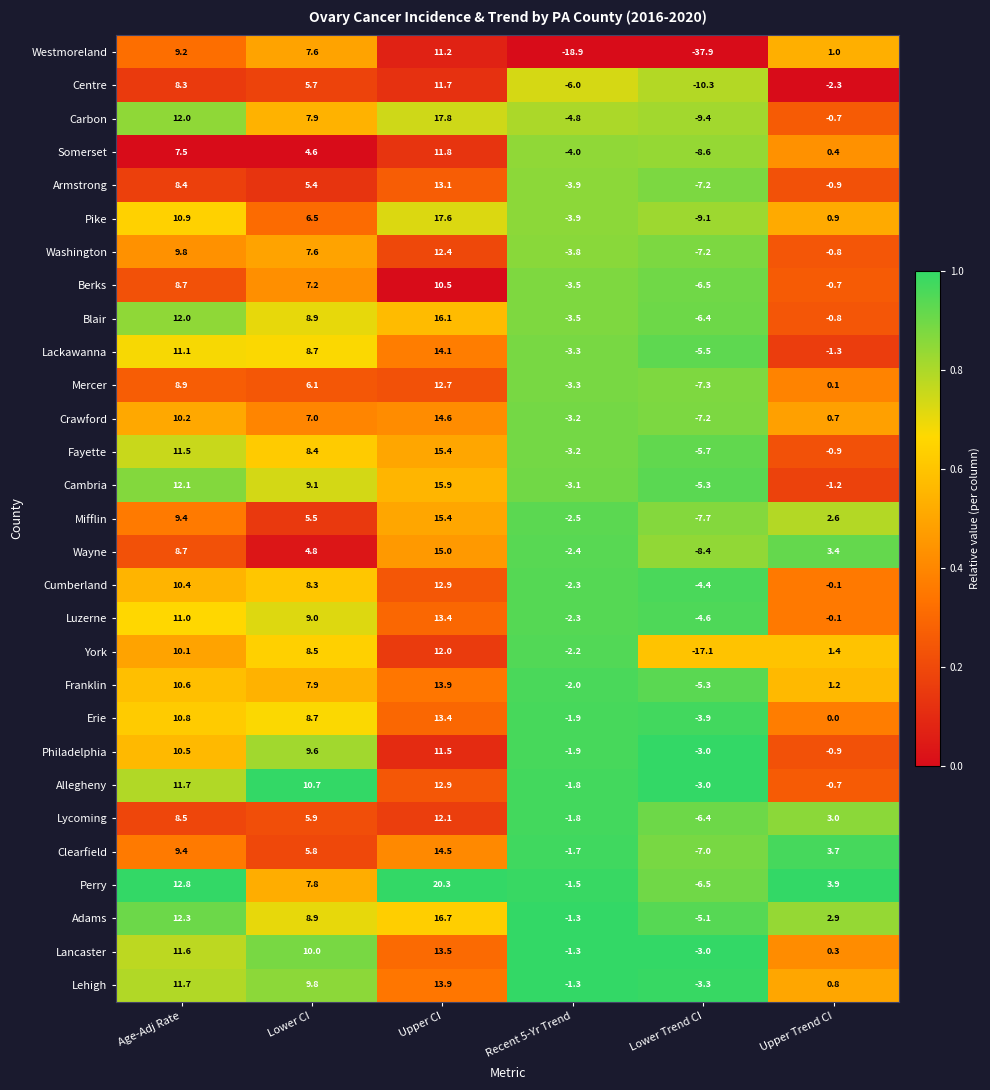

Which category has the lowest value across all series?

Lower Trend CI